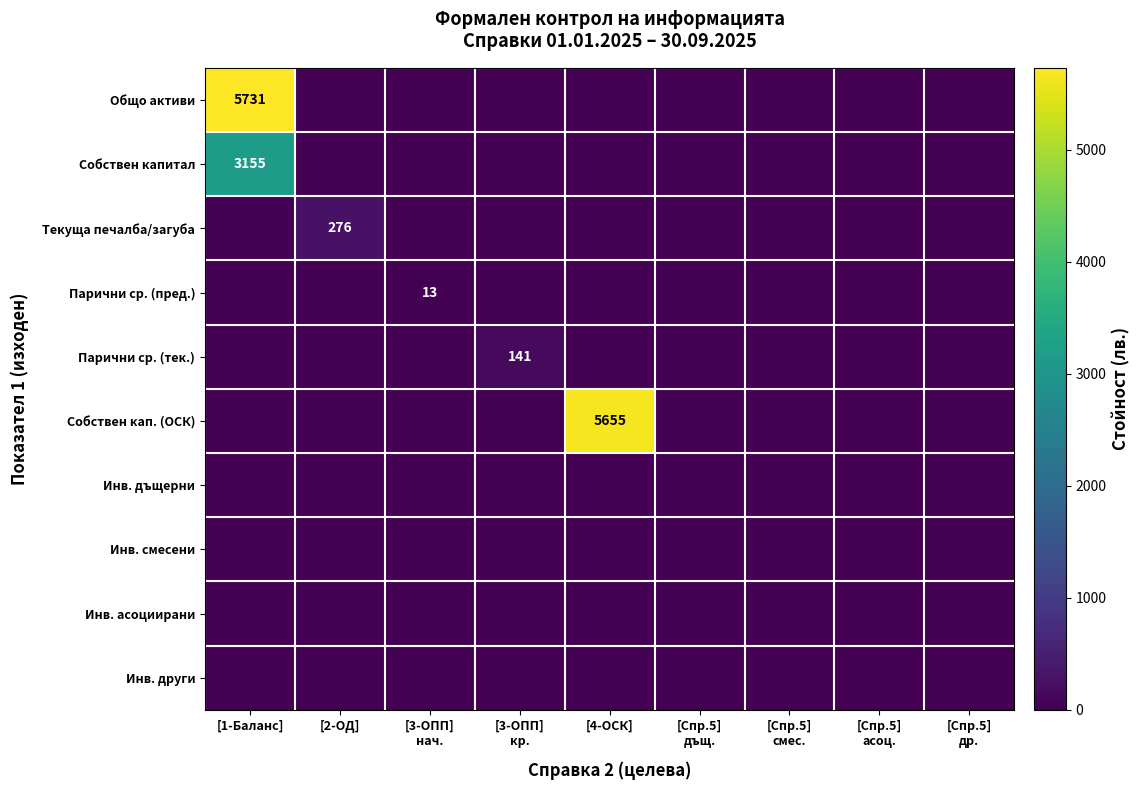

Which category has the highest value across all series?

[1-Баланс]